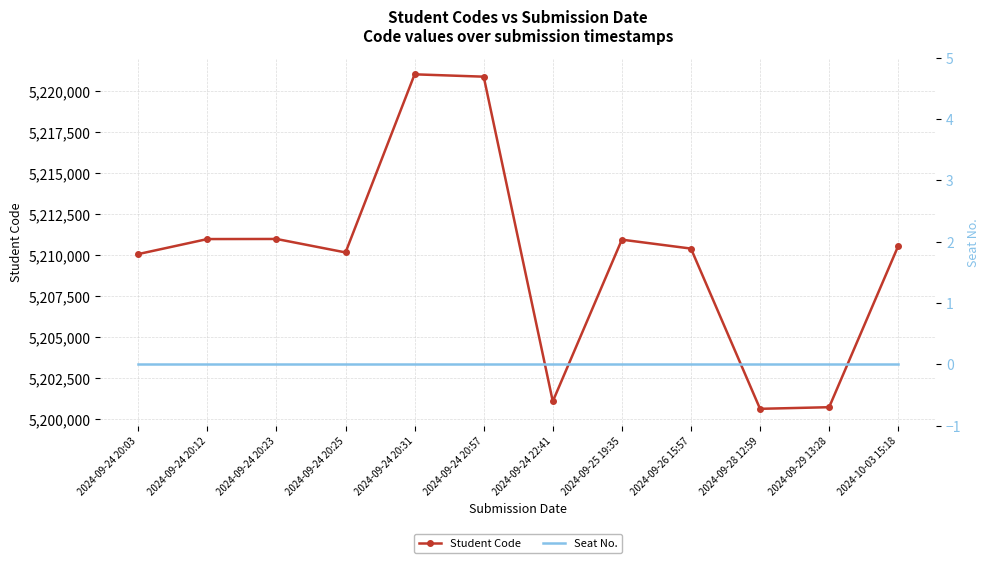

Which series has the largest total across all categories?

Student Code